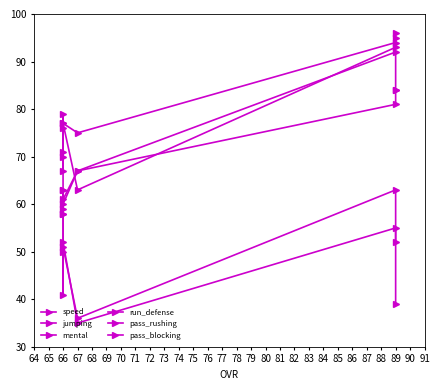

How many series are shown in this chart?

6